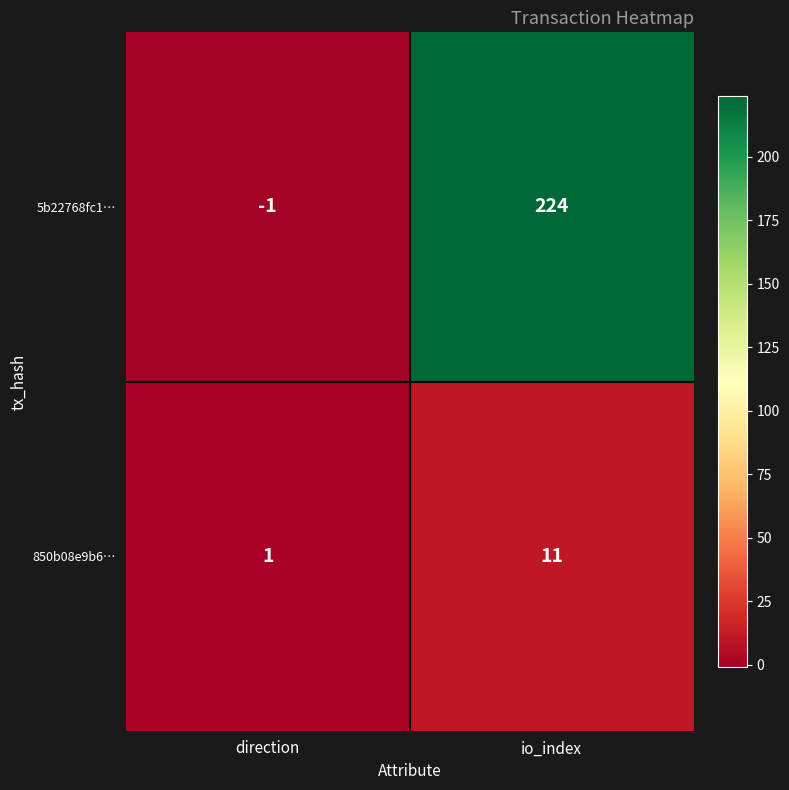

Rank the series by their maximum value, from lowest to highest.

850b08e9b6…, 5b22768fc1…